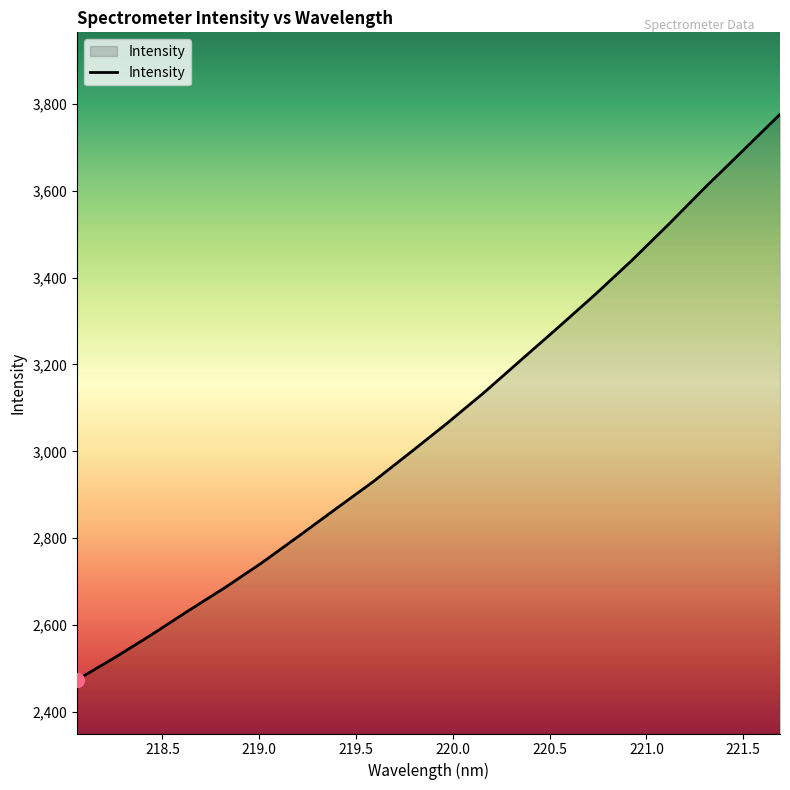

What is the difference between the maximum and minimum values?

1301.9